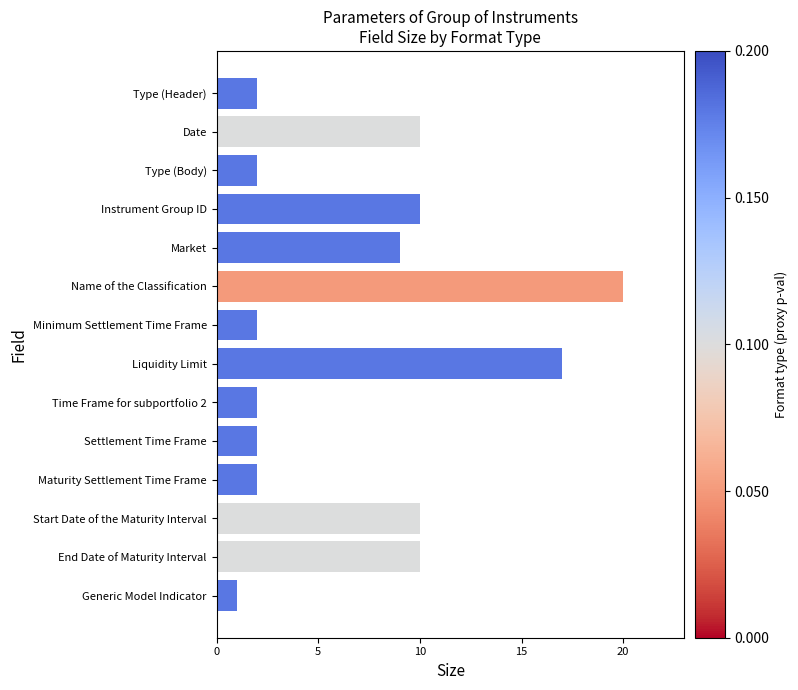

Between Generic Model Indicator and Type (Body), which is larger?

Type (Body)